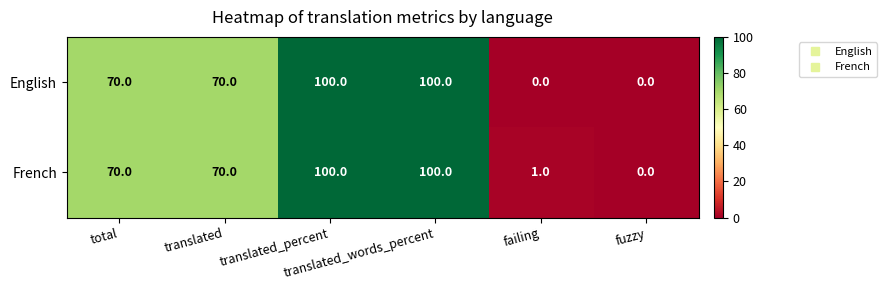

List the series in order of their overall mean, lowest first.

English, French